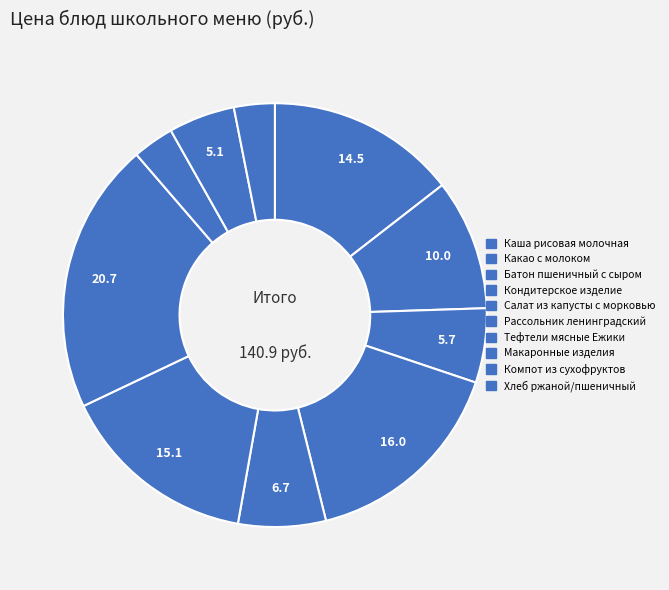

What percentage do Батон пшеничный с сыром and Компот из сухофруктов together represent?

10.7%